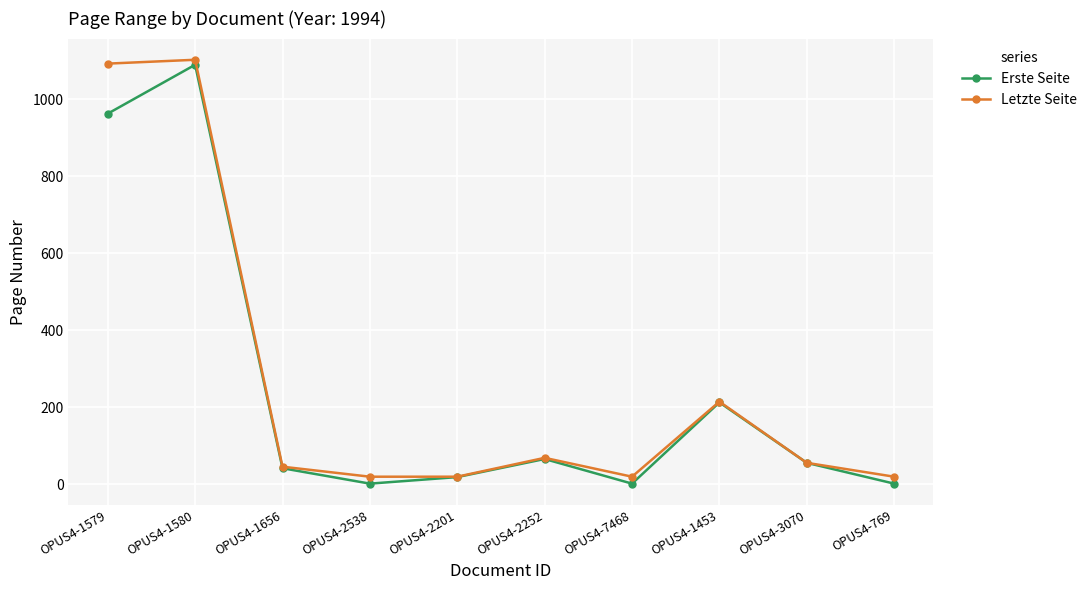

The value of Letzte Seite at OPUS4-1453 is 214. True or false?

True